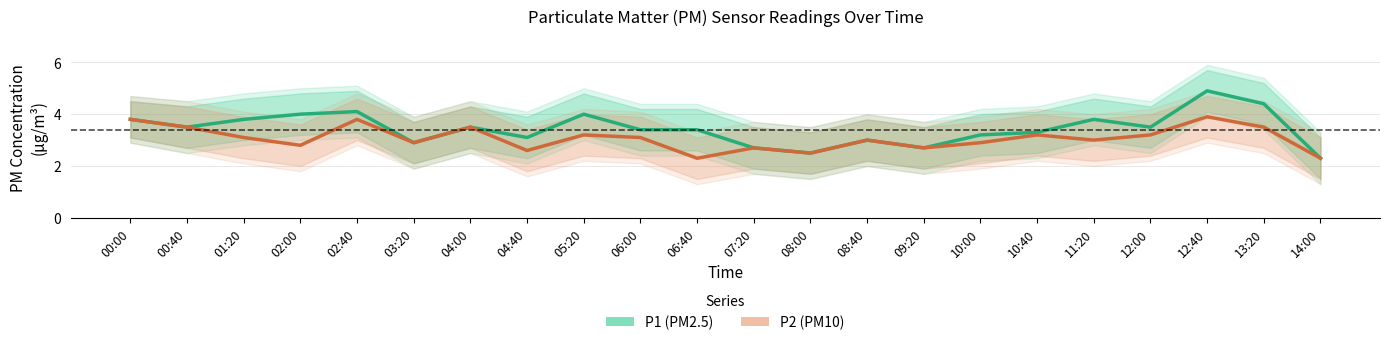

Rank the categories by P2 value from lowest to highest.

06:40, 14:00, 08:00, 04:40, 07:20, 09:20, 02:00, 03:20, 10:00, 08:40, 11:20, 01:20, 06:00, 05:20, 10:40, 12:00, 00:40, 04:00, 13:20, 00:00, 02:40, 12:40